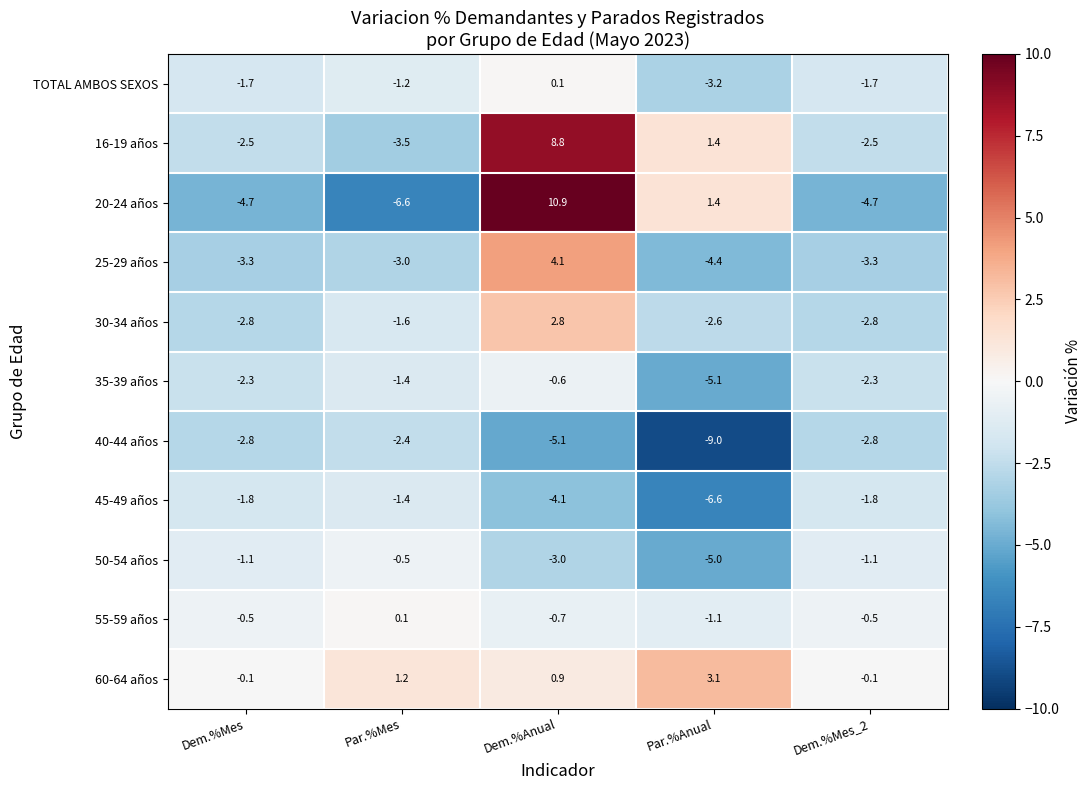

What is the total value across all series at Dem.%Anual?

14.1